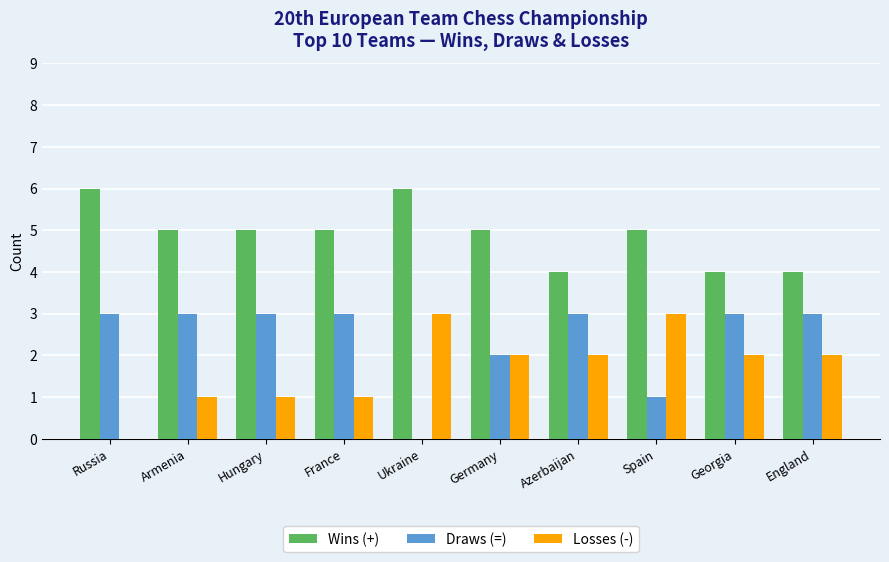

What value does the Wins (+) series have at Hungary?

5